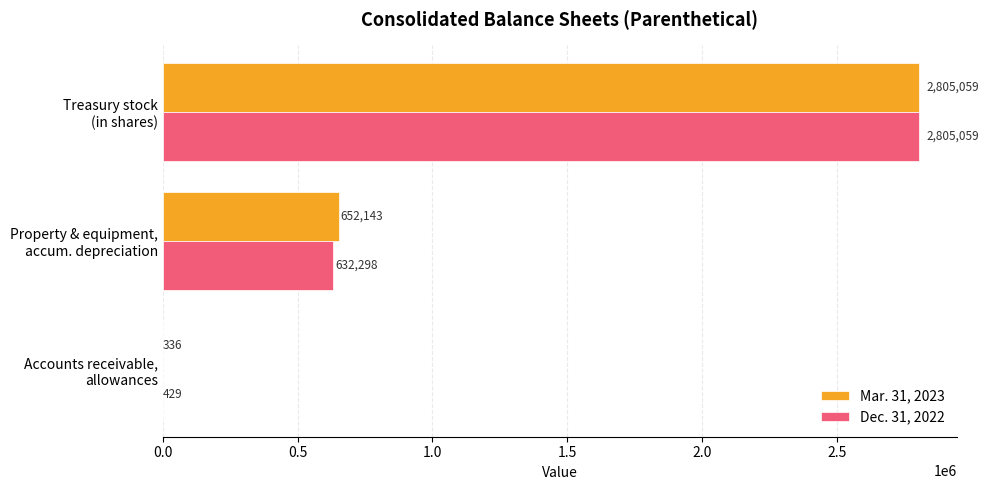

Which series has the largest total across all categories?

Mar. 31, 2023